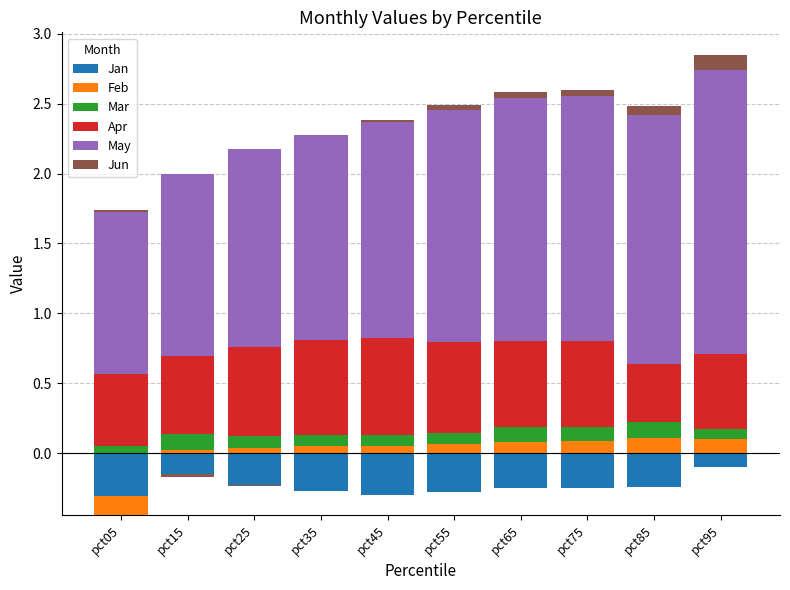

How many groups of bars are there?

10